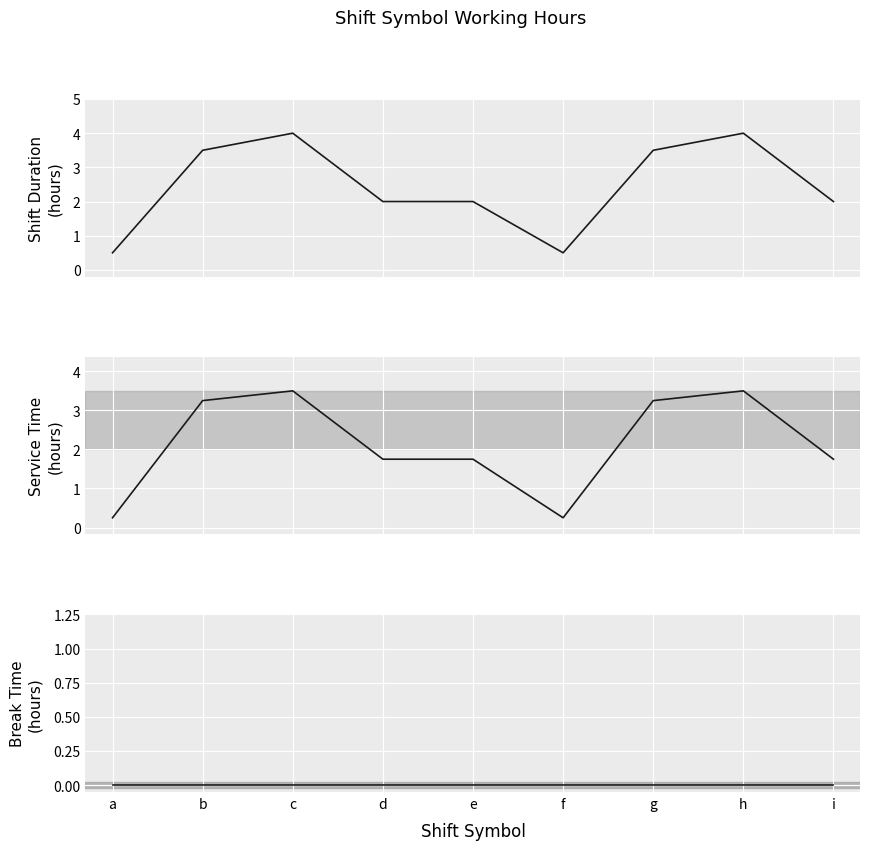

At how many categories does at least one series exceed 3?

4